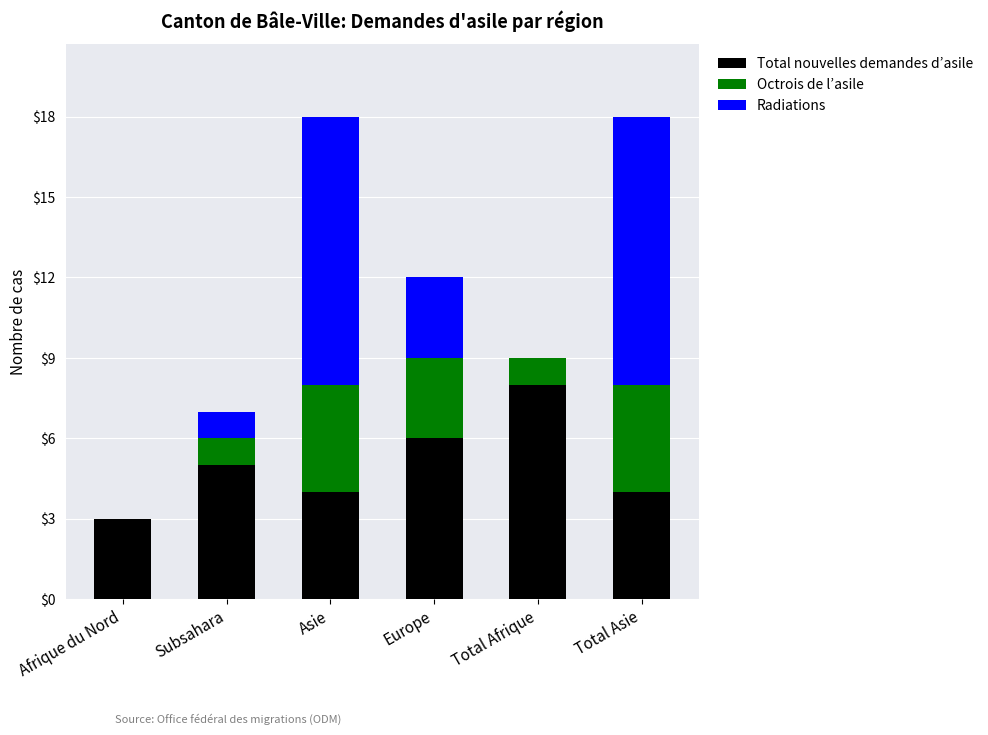

Reading left to right, list the values for the Total nouvelles demandes d’asile series.

Afrique du Nord=3	Subsahara=5	Asie=4	Europe=6	Total Afrique=8	Total Asie=4